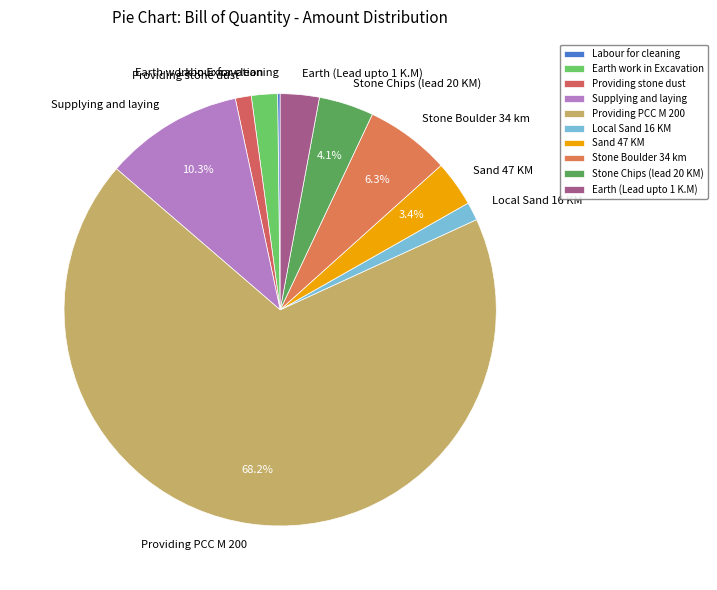

Approximately how many times larger is the value at Local Sand 16 KM compared to Earth (Lead upto 1 K.M)?

0.5